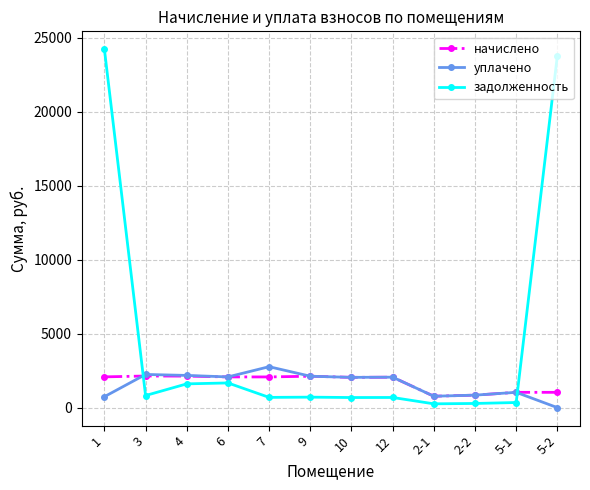

What is the difference between the maximum and minimum values in the уплачено series?

2766.6